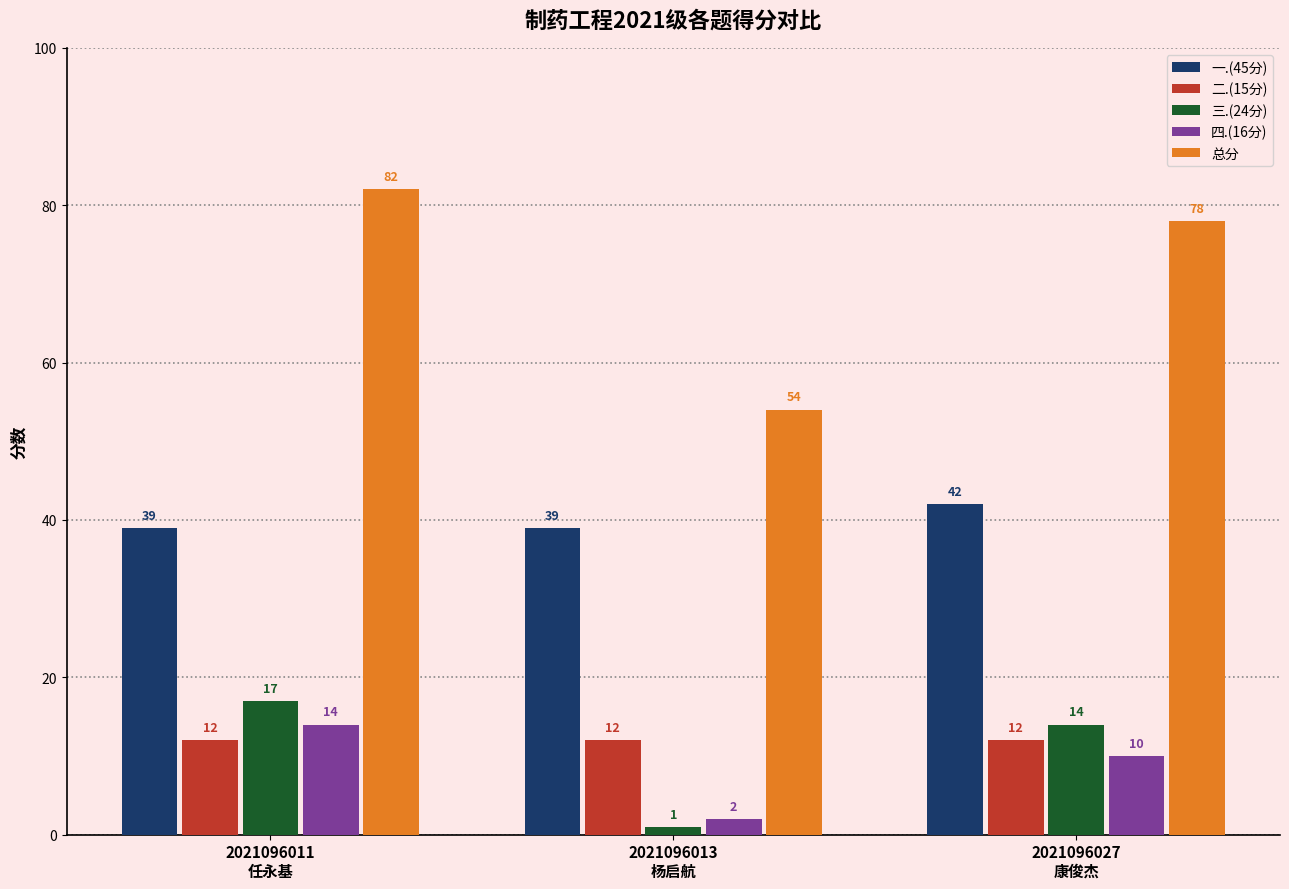

True or false: 二.(15分) has a value of 12 at 2021096027
康俊杰.

True